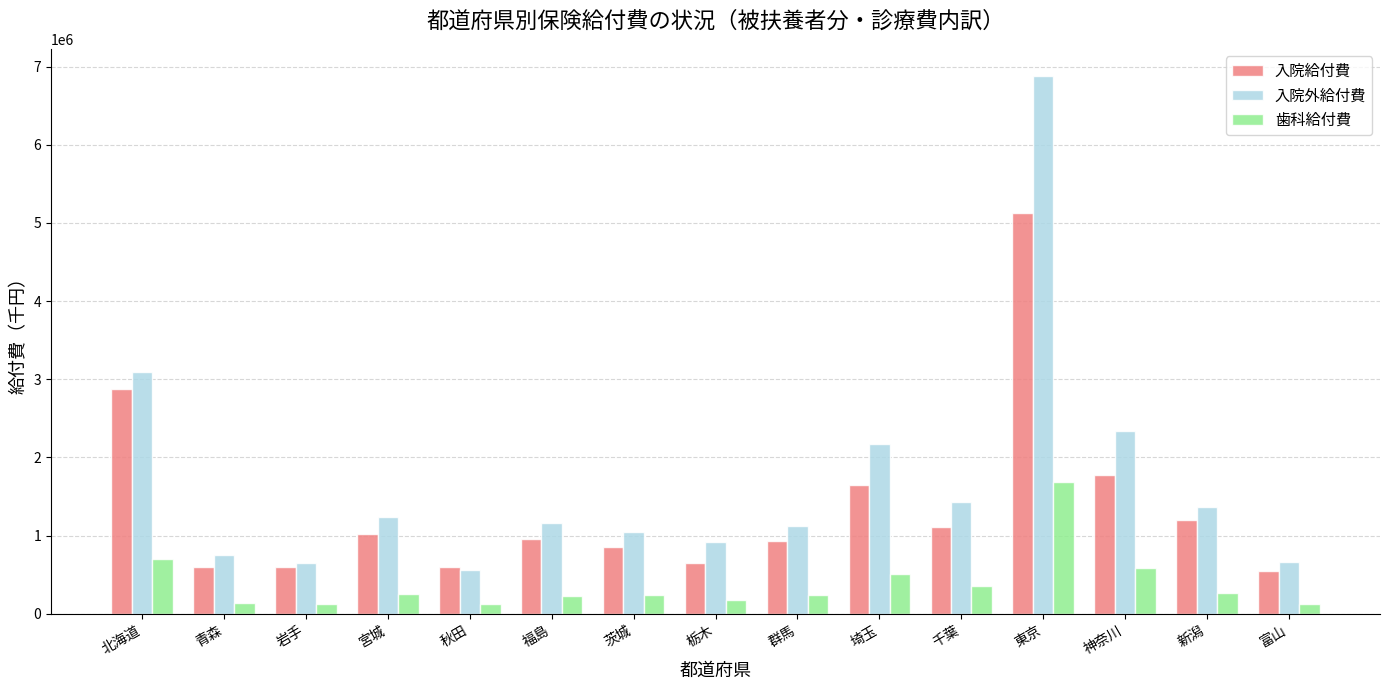

Does the chart contain any negative values?

No